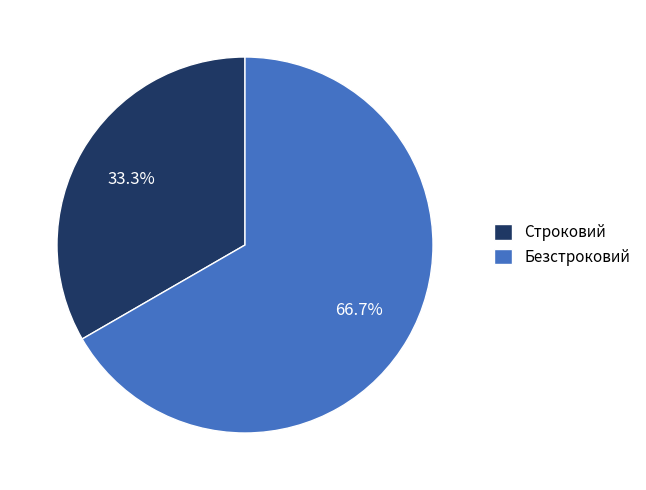

Do Безстроковий and Строковий together represent more than half of the pie?

Yes